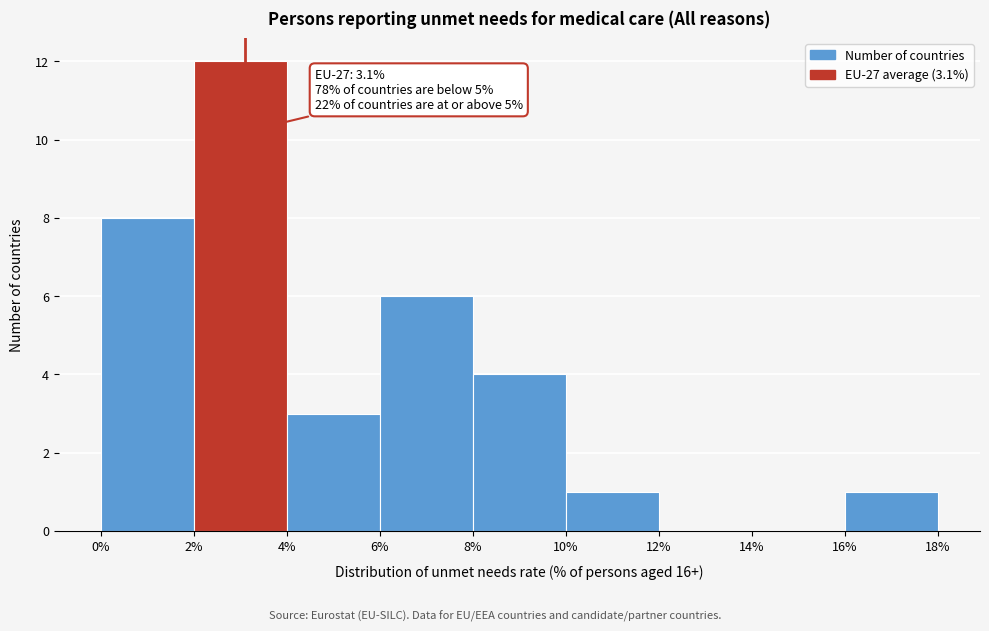

Which range on the x-axis has the tallest bar?

2% to 4%